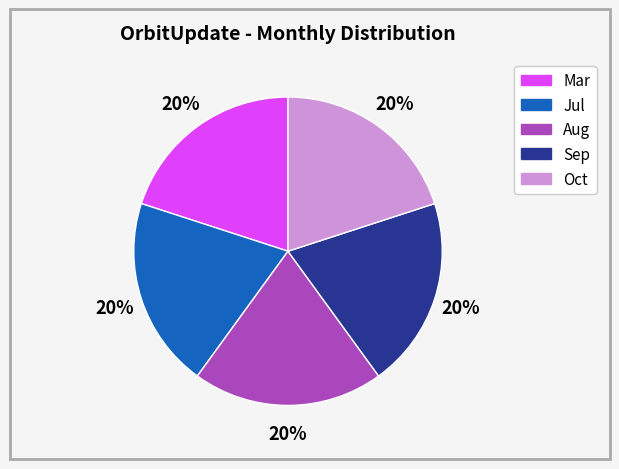

Count the number of slices in the pie.

5